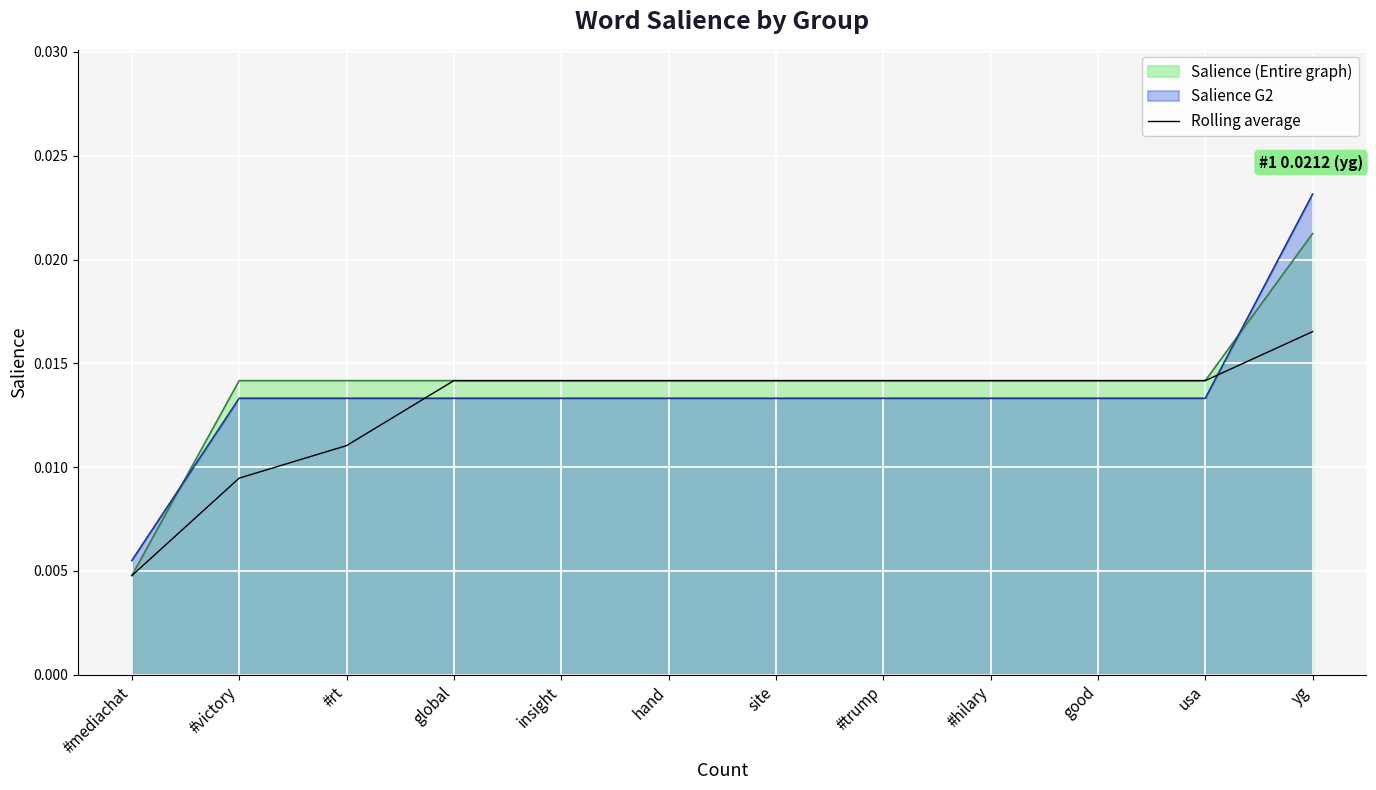

How many lines are shown in the chart?

3